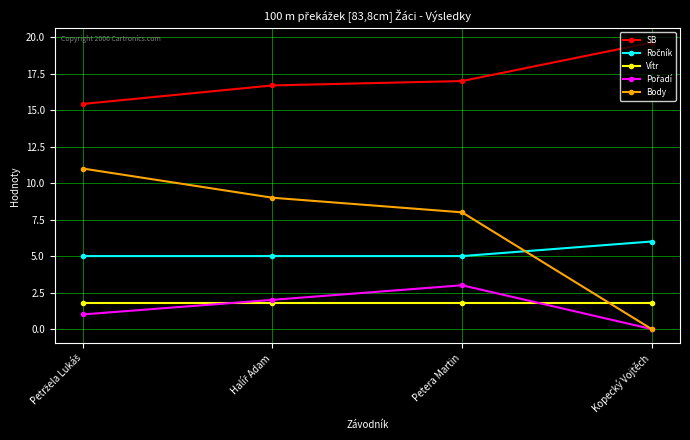

What is the label of the 2nd point from the right?

Petera Martin